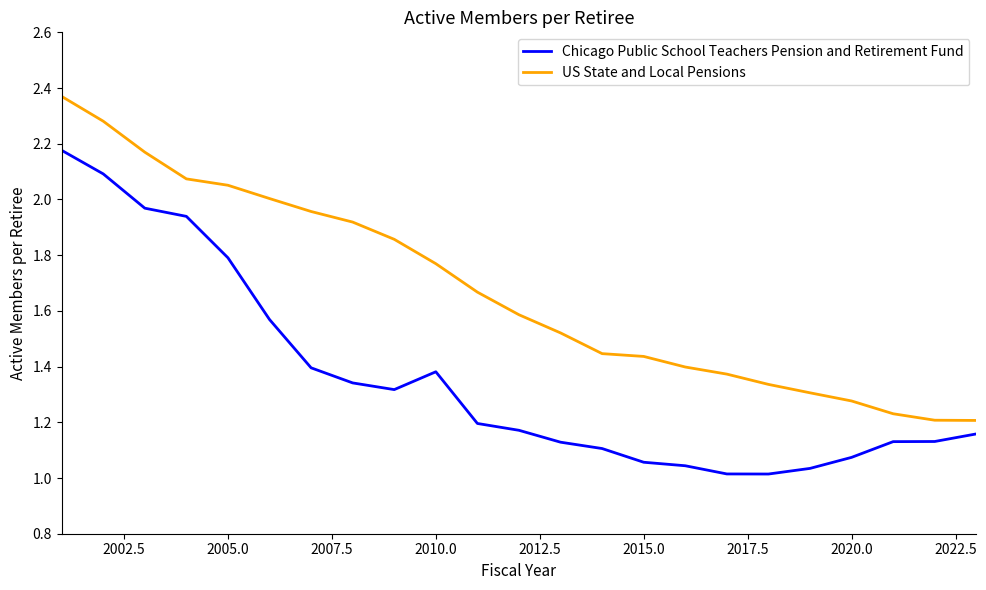

True or false: US State and Local Pensions and Chicago Public School Teachers Pension and Retirement Fund cross at least once.

False